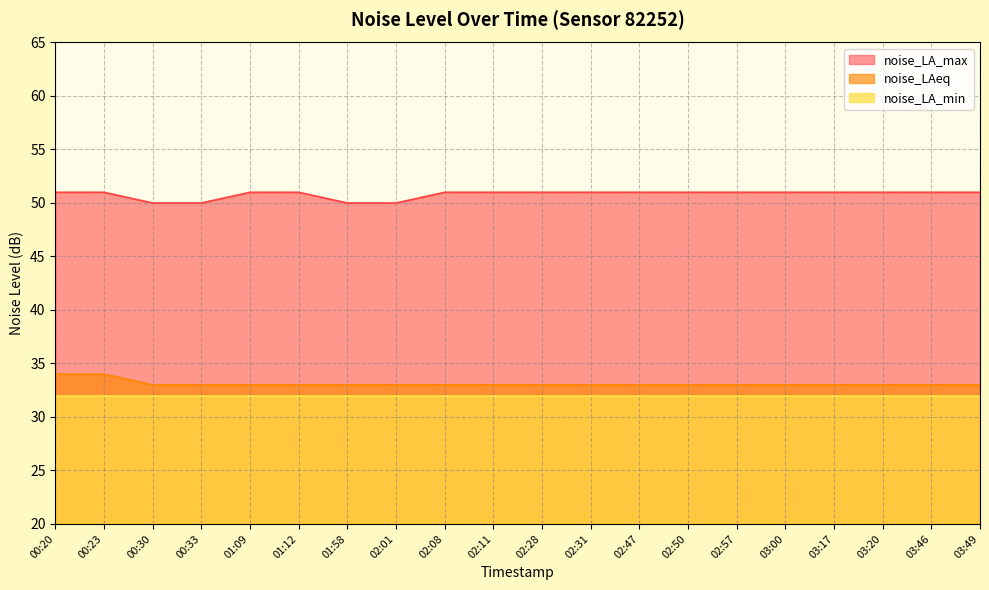

At how many categories does at least one series exceed 35?

20